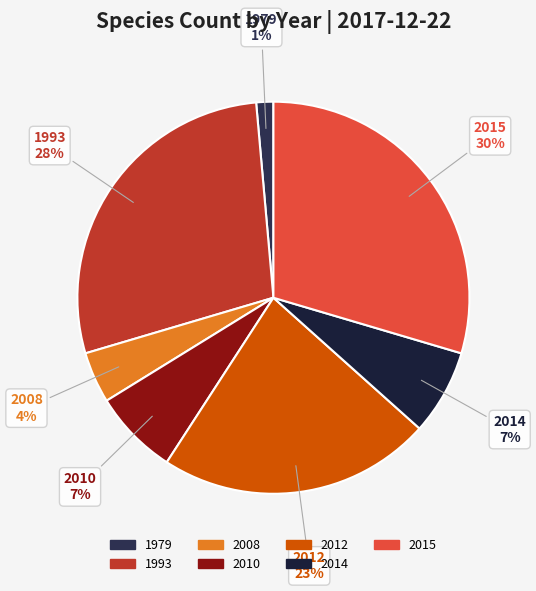

To the nearest percent, what is the average slice percentage?

14%